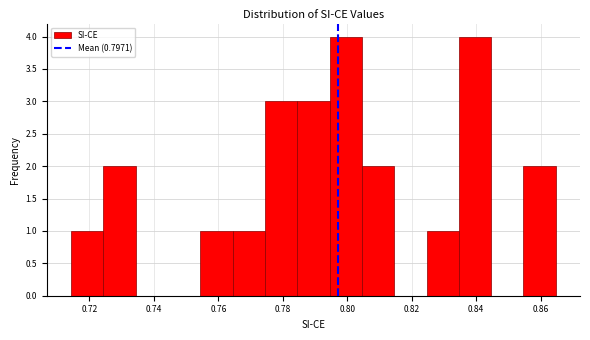

Reading left to right, list every bar in this chart as the range it spans on the x-axis followed by its height. Neither the bar edges nor the heights are printed on the chart, so give them approximately, as read against the axes.

0.714 to 0.724: 1
0.724 to 0.734: 2
0.734 to 0.744: 0
0.744 to 0.754: 0
0.754 to 0.764: 1
0.764 to 0.774: 1
0.774 to 0.784: 3
0.784 to 0.794: 3
0.794 to 0.804: 4
0.804 to 0.814: 2
0.814 to 0.824: 0
0.824 to 0.834: 1
0.834 to 0.844: 4
0.844 to 0.854: 0
0.854 to 0.864: 2